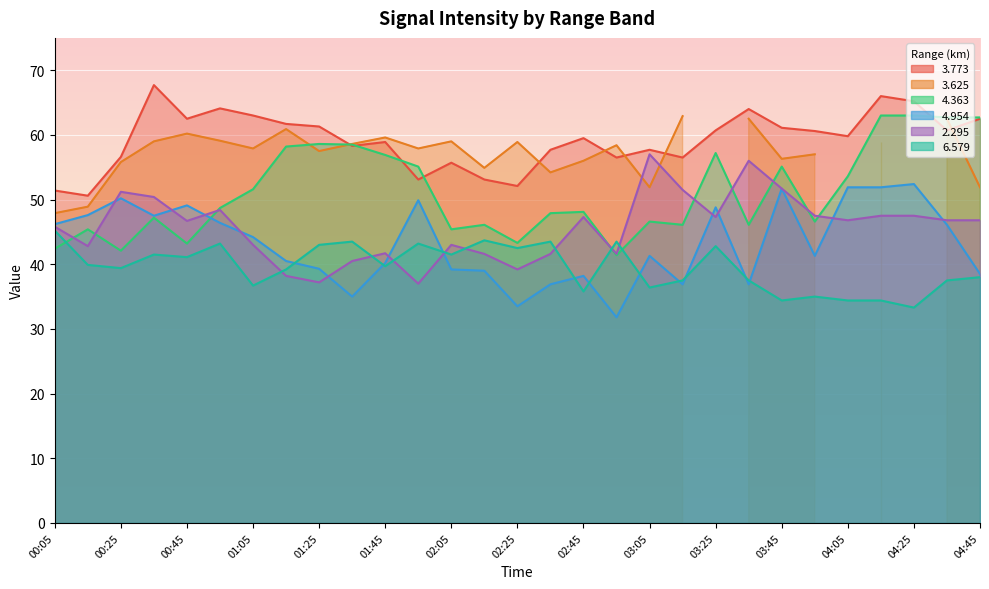

At which label is 2.295 closest to 47?

04:05